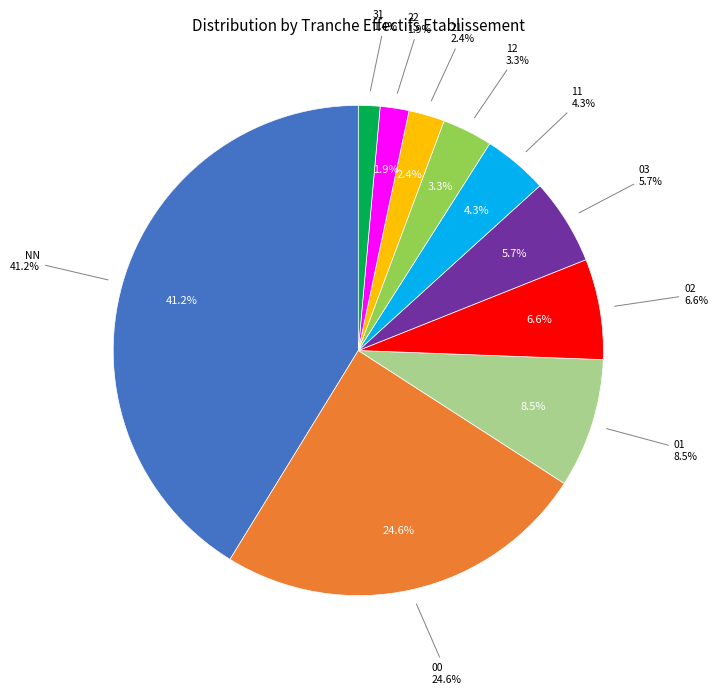

Is it true that 00 is 25% of the pie?

True